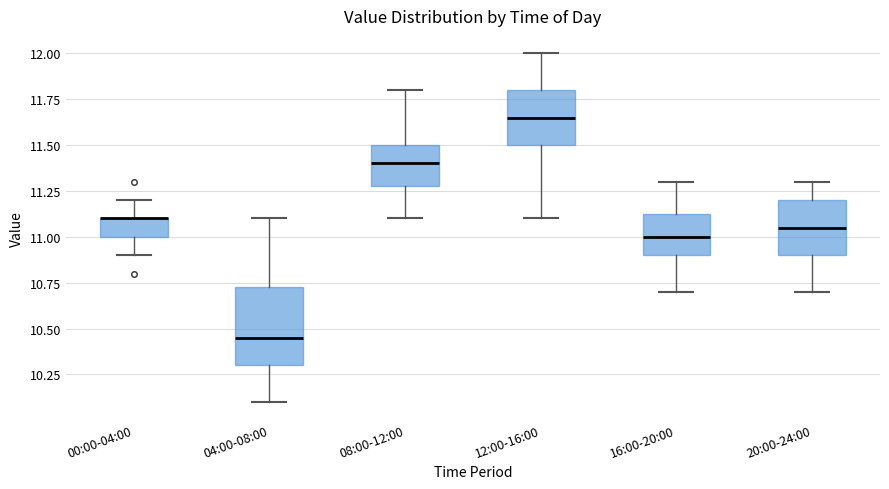

Where does the upper whisker of the box for 00:00-04:00 end on the y-axis? The values are not printed on the chart, so give them approximately, as read against the axis.

11.20